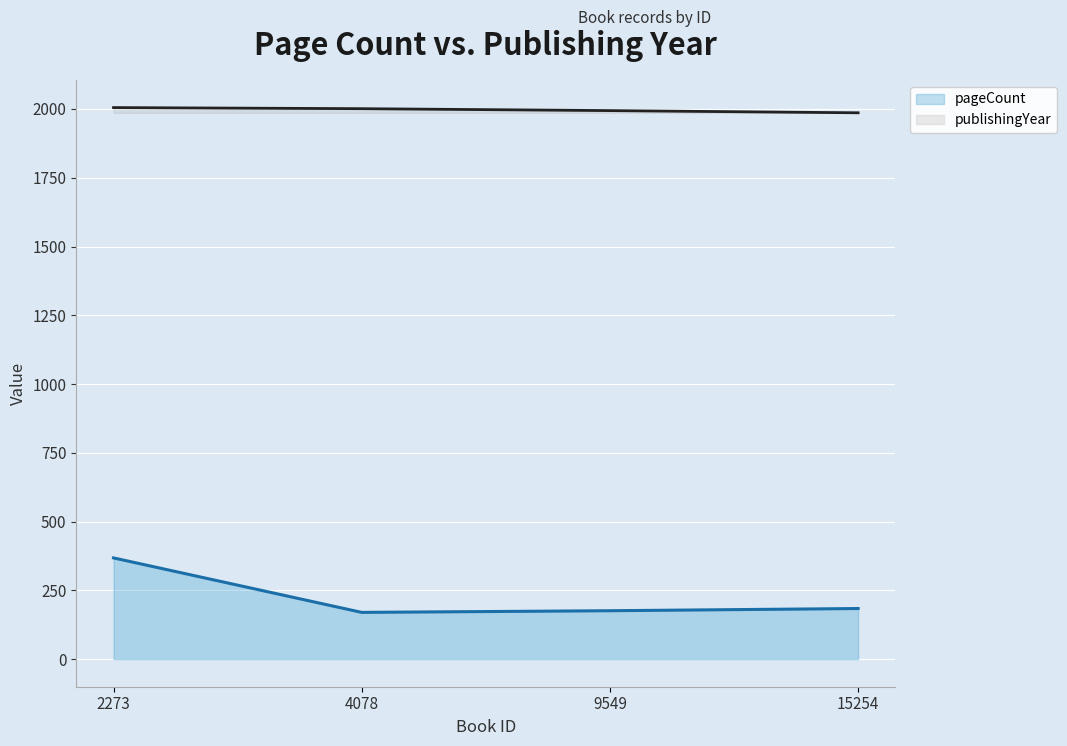

List the series in order of their peak value, lowest first.

pageCount, publishingYear